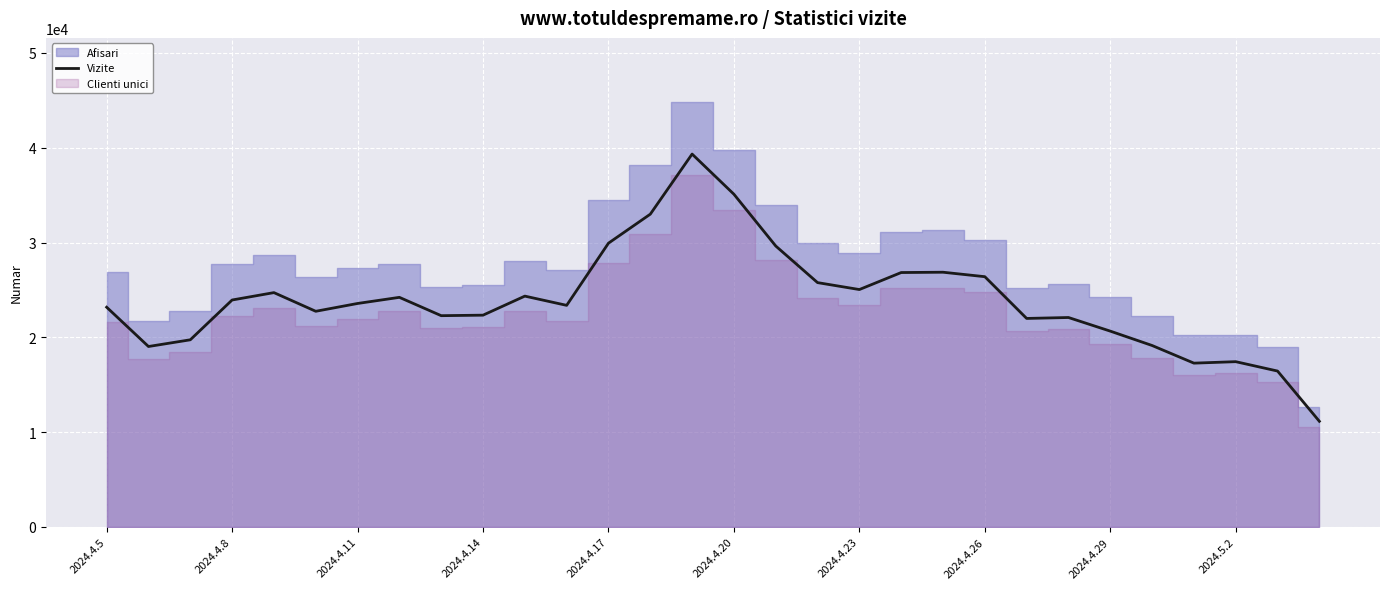

What is the lowest value of the Vizite series?

11143